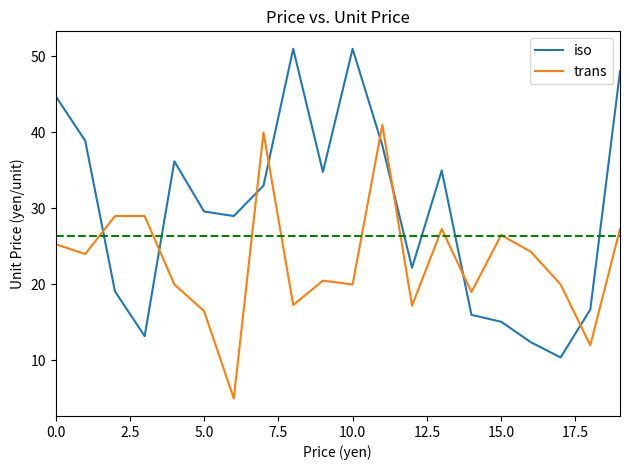

Rank the series by their maximum value, from highest to lowest.

iso, trans